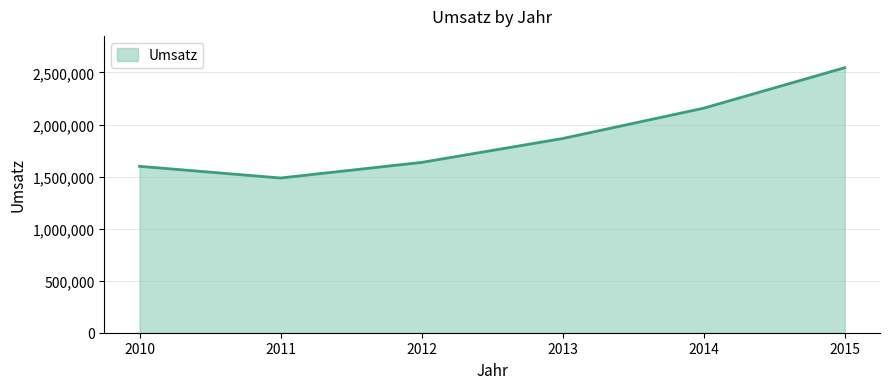

True or false: the data shows 679720 at 2012.

False